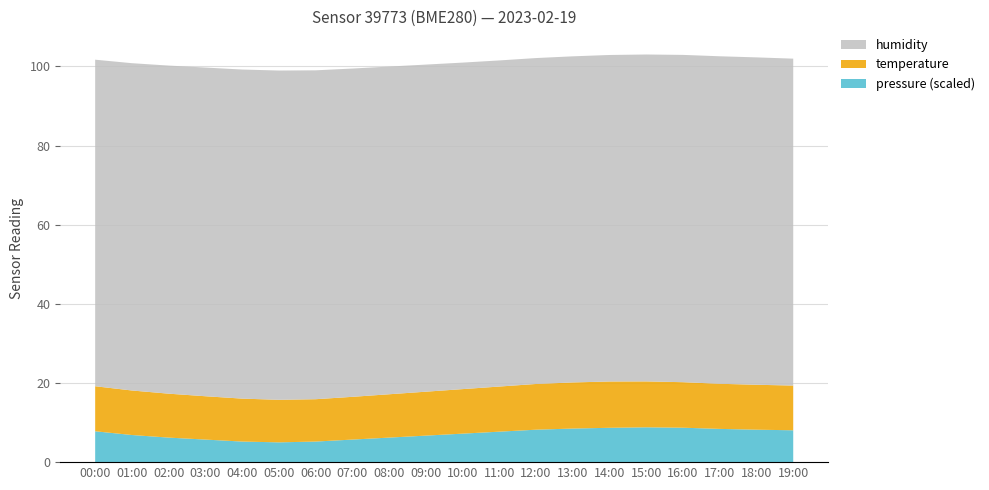

The value of pressure (scaled) at 03:00 is 5.7. True or false?

True